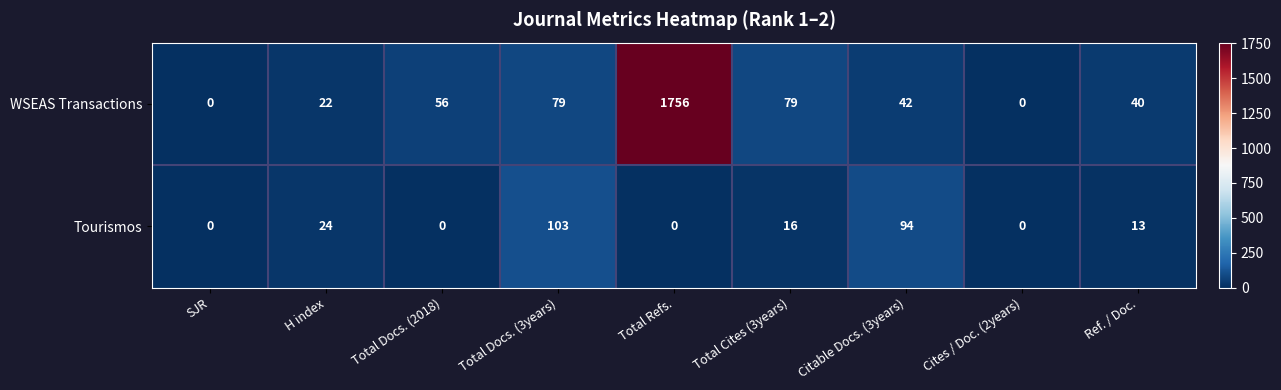

Which category has the highest value across all series?

Total Refs.